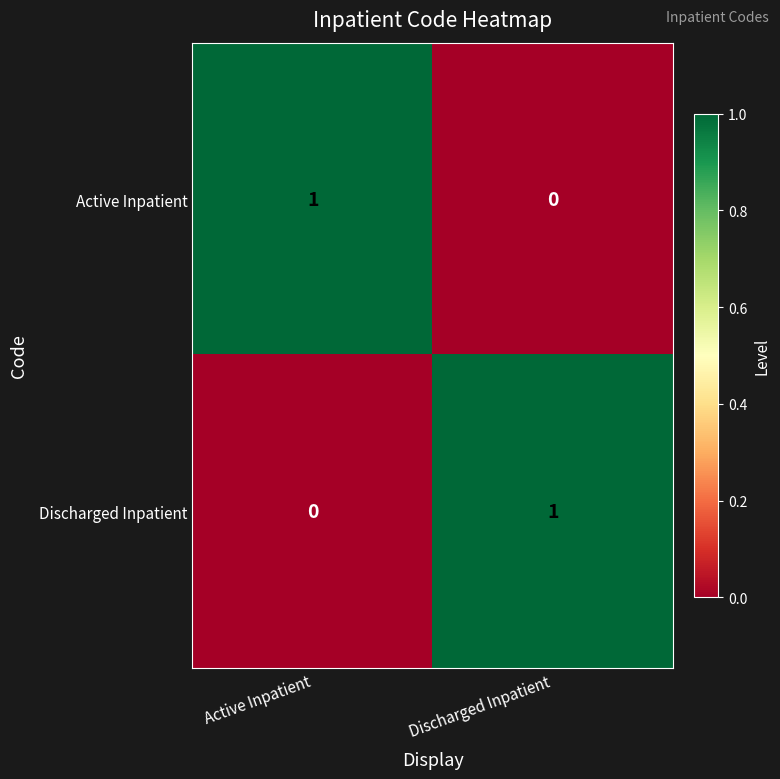

Reading left to right, what are all the values shown in this chart?

Active Inpatient: Active Inpatient=1	Discharged Inpatient=0
Discharged Inpatient: Active Inpatient=0	Discharged Inpatient=1